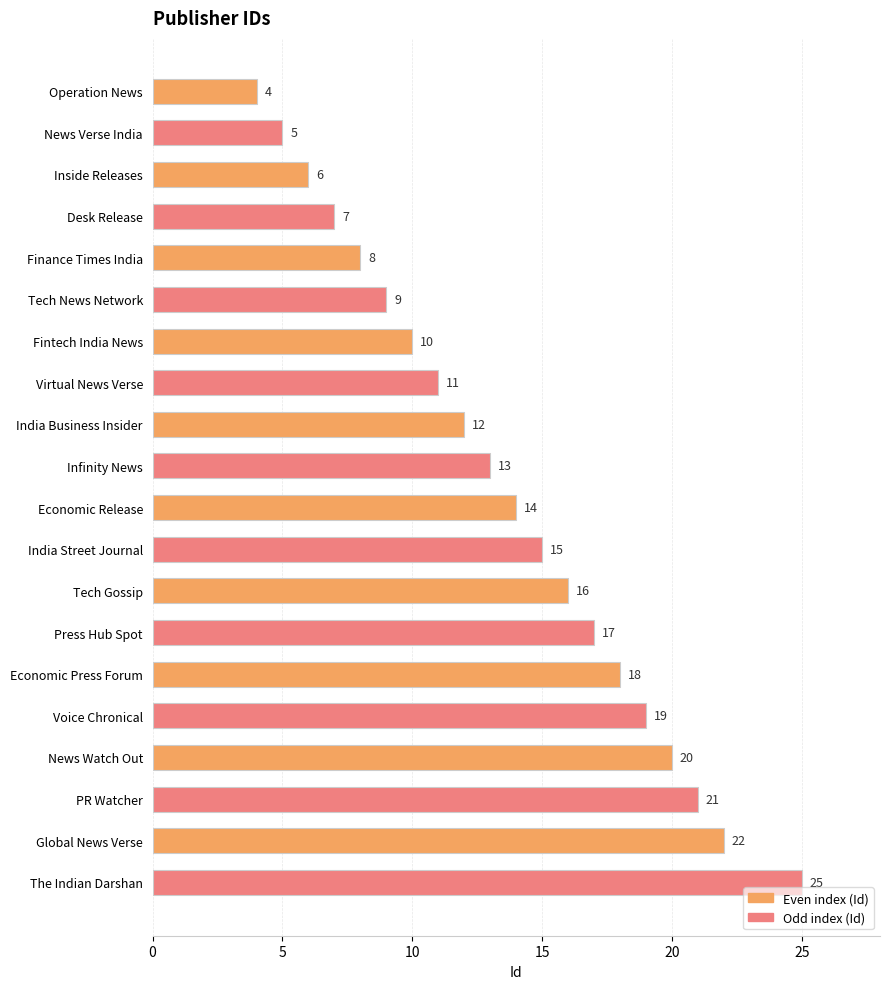

What is the change in value from Operation News to Global News Verse?

+18